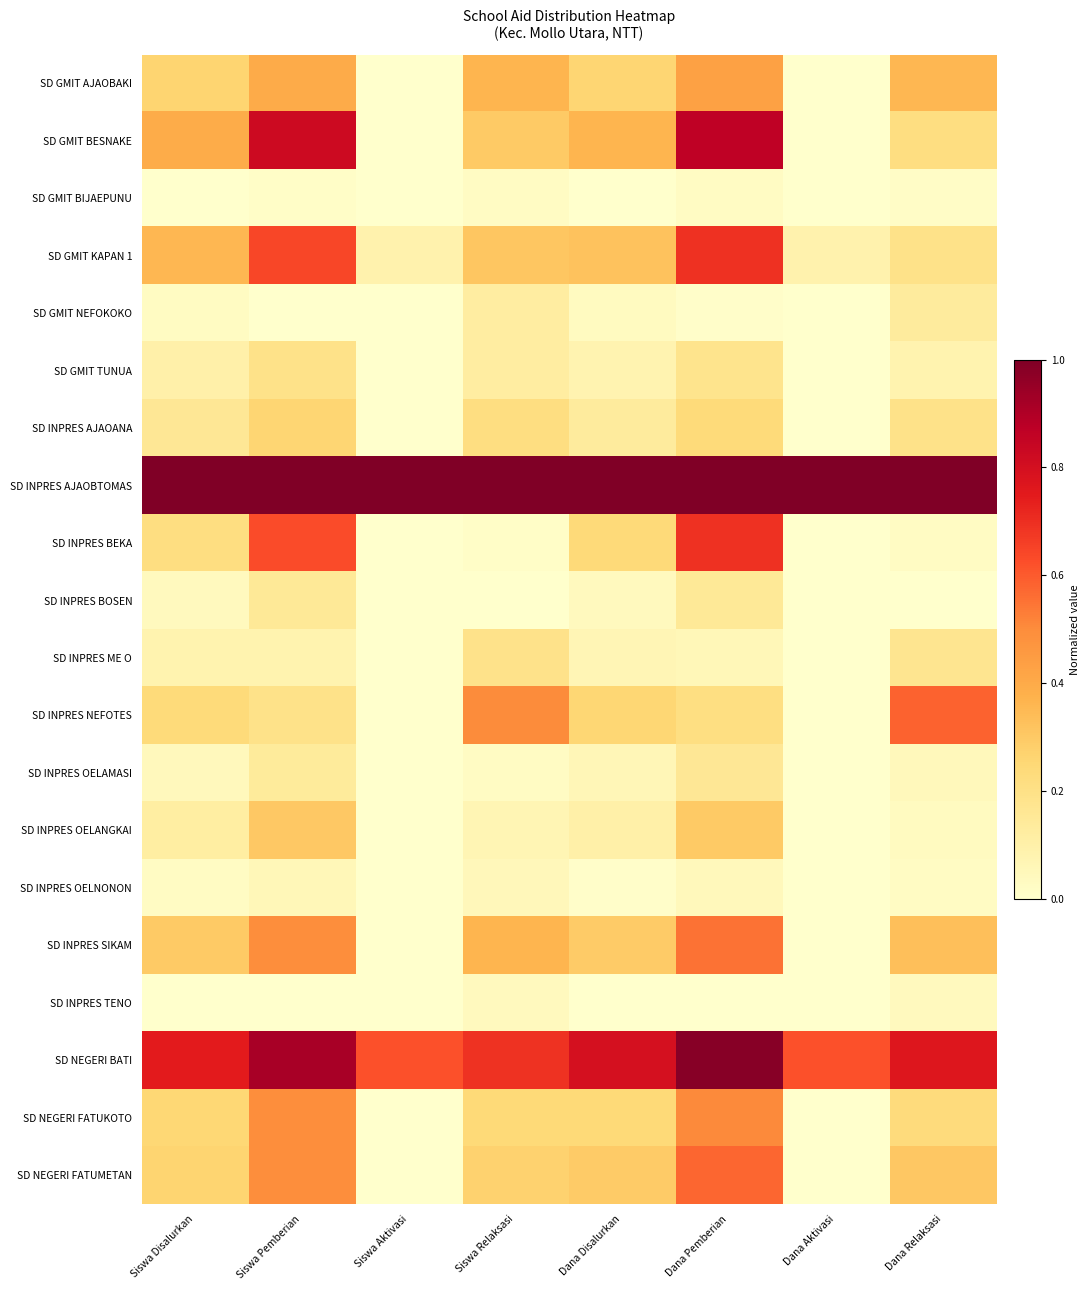

At which category is the sum across all series the highest?

Dana Pemberian